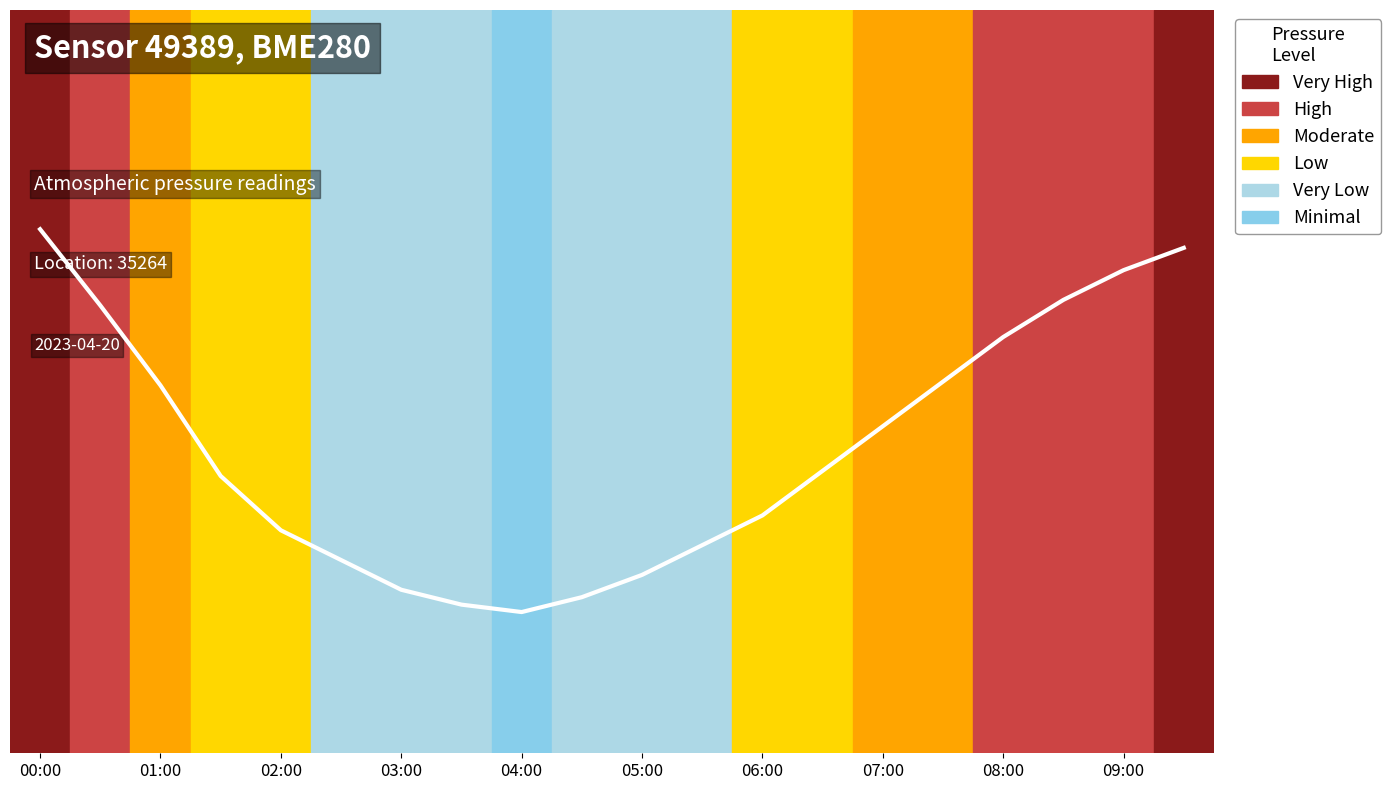

True or false: the data has more than 0 interior local peaks.

False